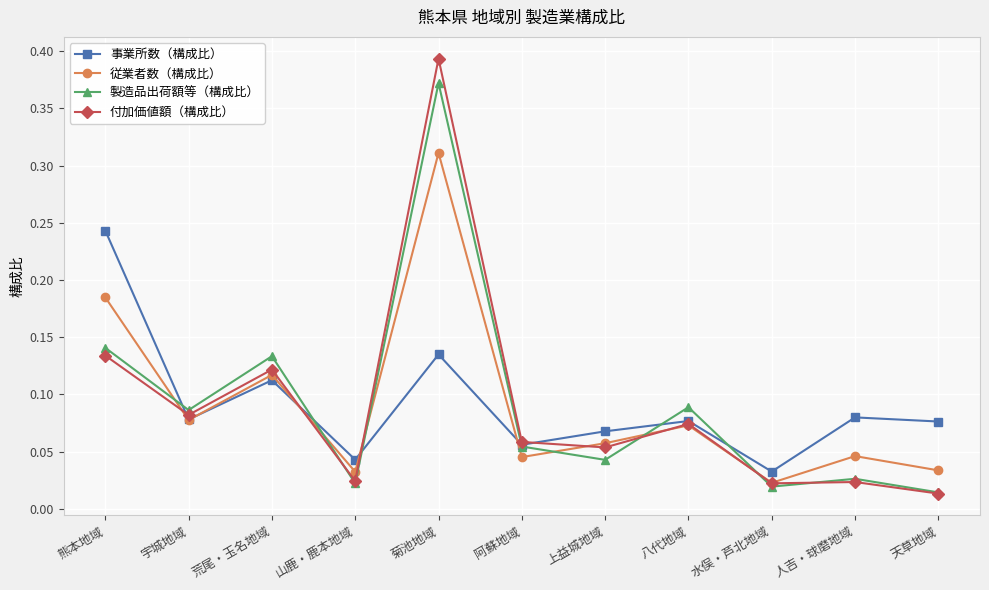

What is the sum of all 事業所数（構成比） values?

1.0